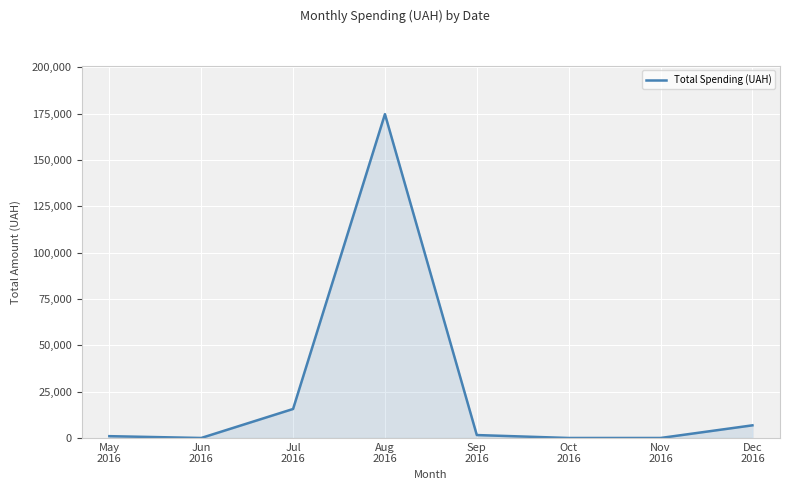

True or false: there are more than 0 points higher than both neighbors.

True